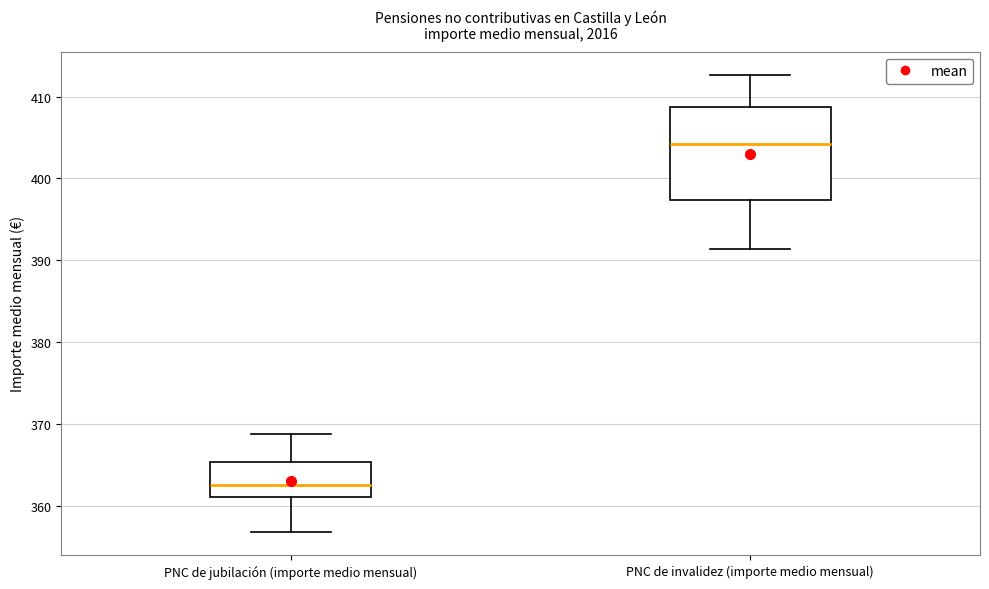

Which box is the tallest, from its lower edge to its upper edge?

PNC de invalidez (importe medio mensual)